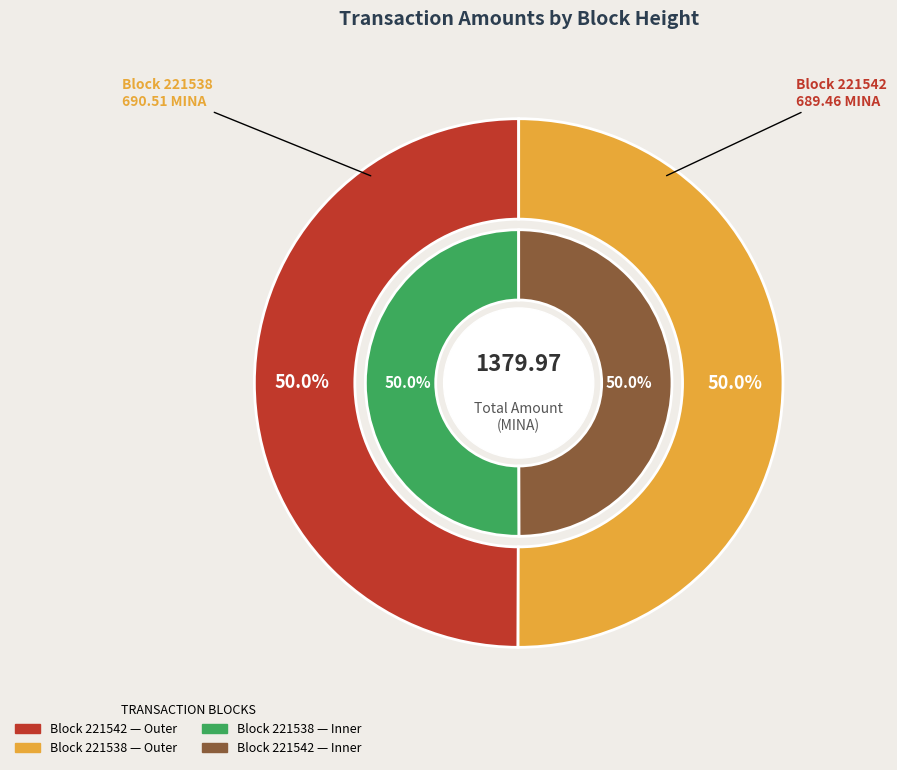

What is the smallest slice in the pie chart?

221542